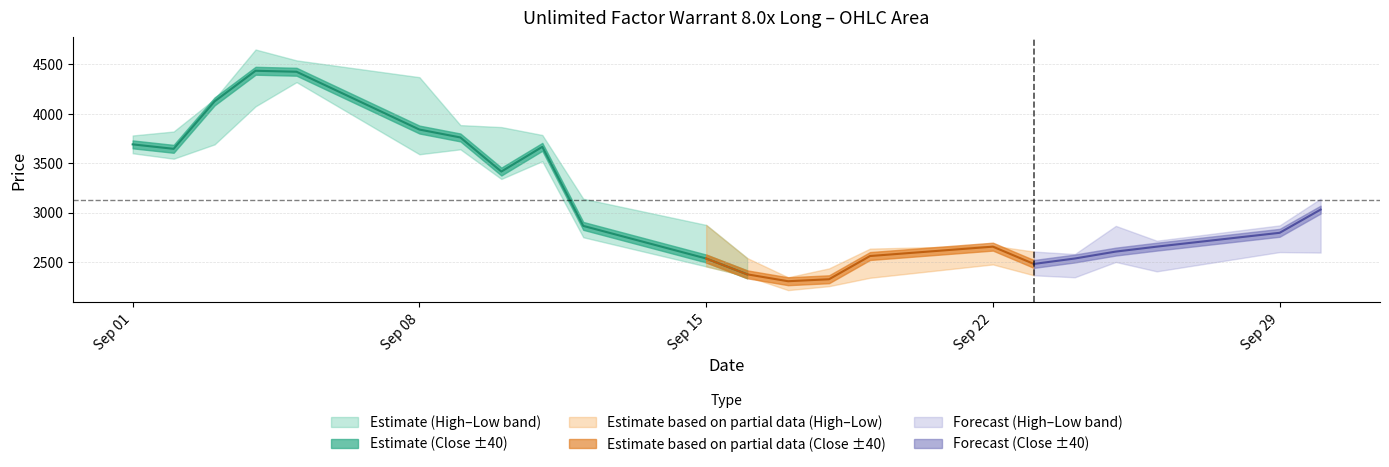

Is the value of Close at 08.09.2025 greater than the value of Open at 23.09.2025?

Yes